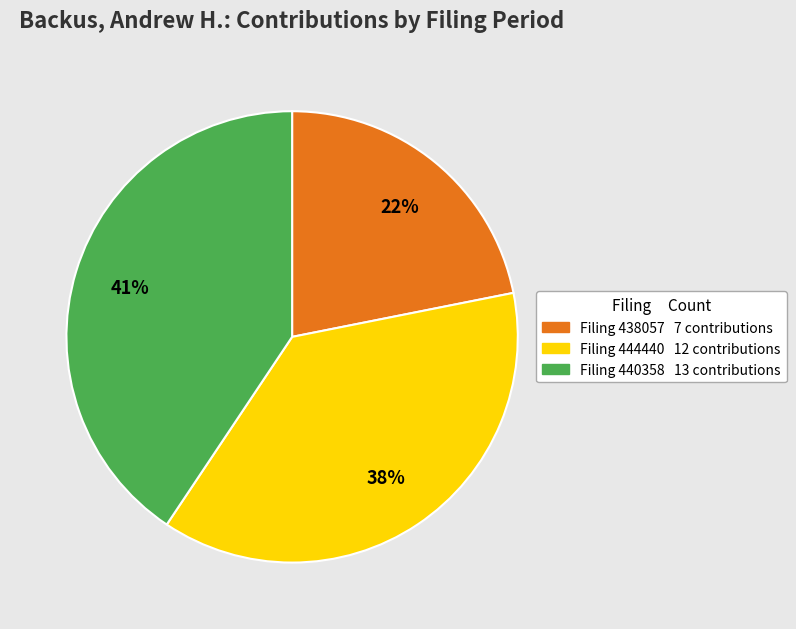

How many slices are in this pie chart?

3